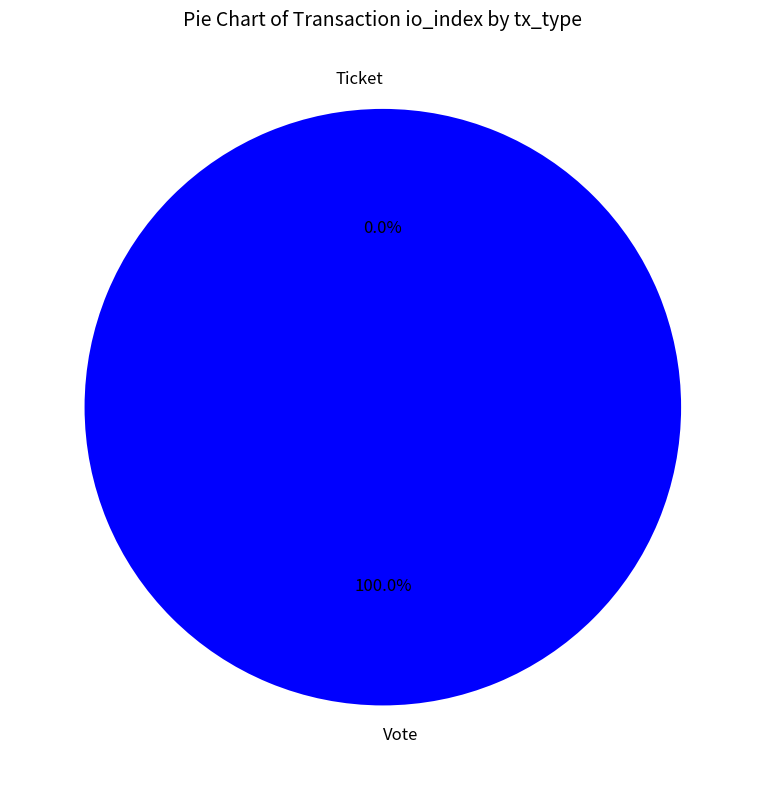

Which category accounts for the majority?

Vote